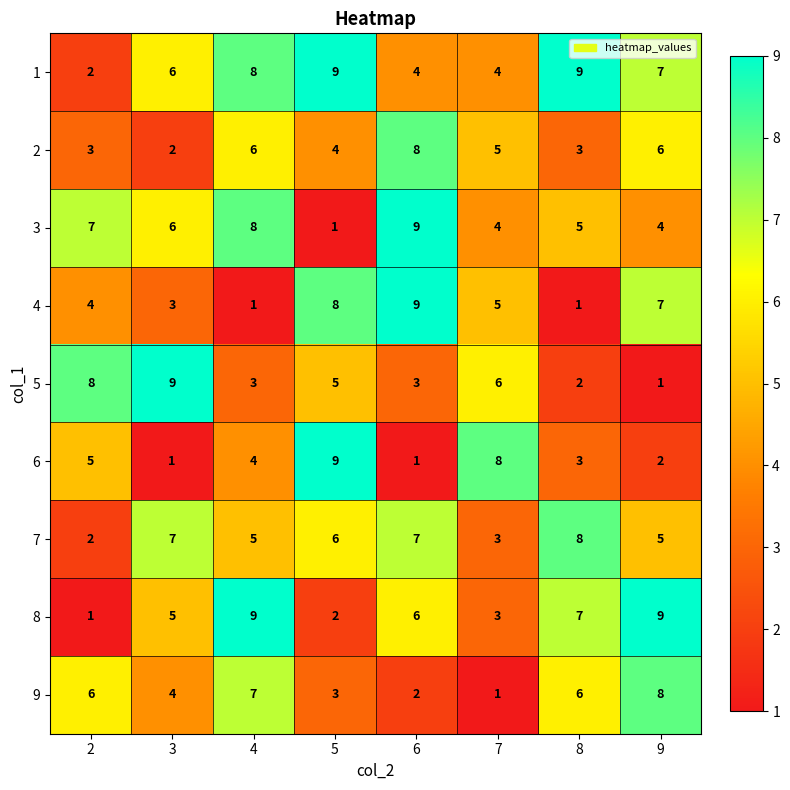

What is the sum of the 1 values at 8 and 6?

13